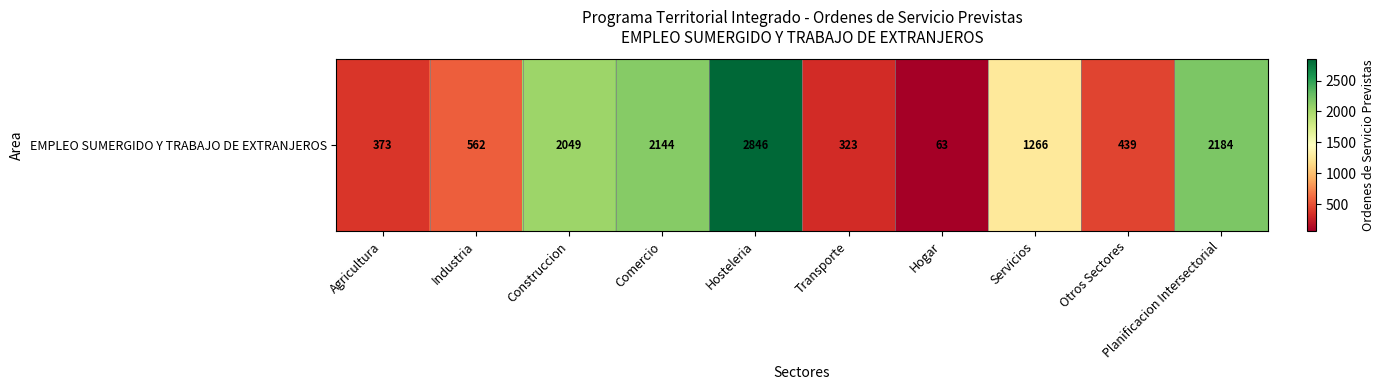

What is the sum of the values at Otros Sectores and Construccion?

2488